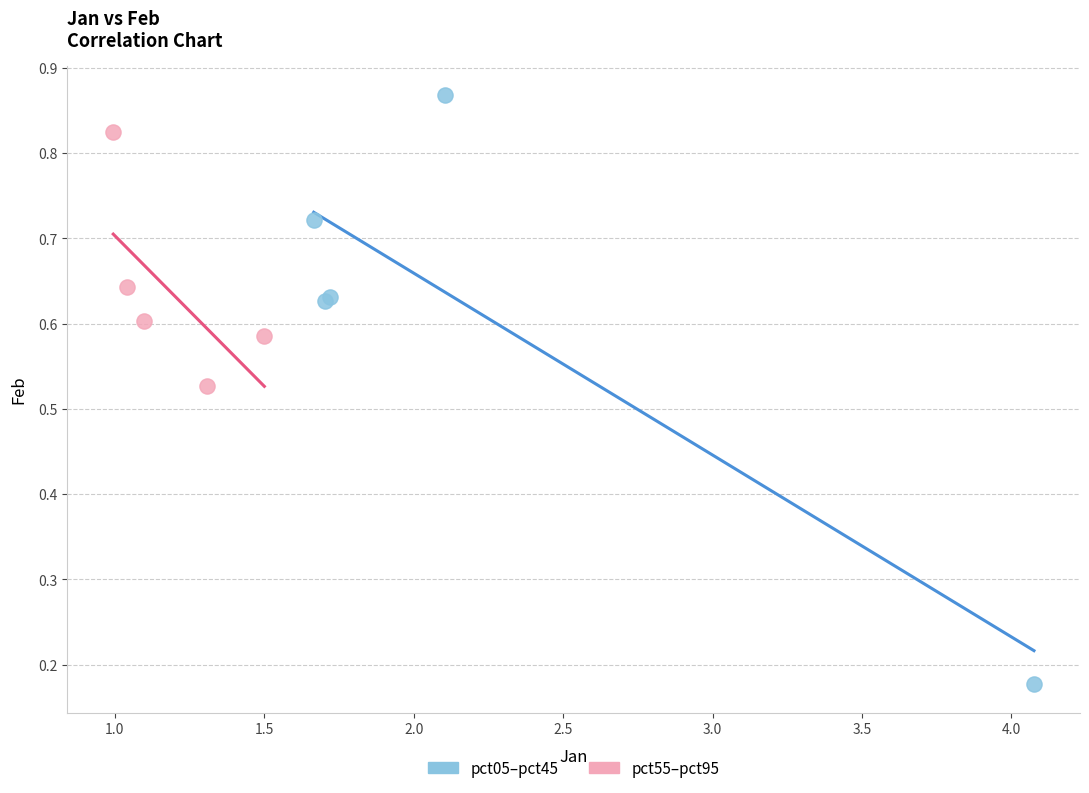

Which series has the largest Y range (max minus min)?

pct05–pct45